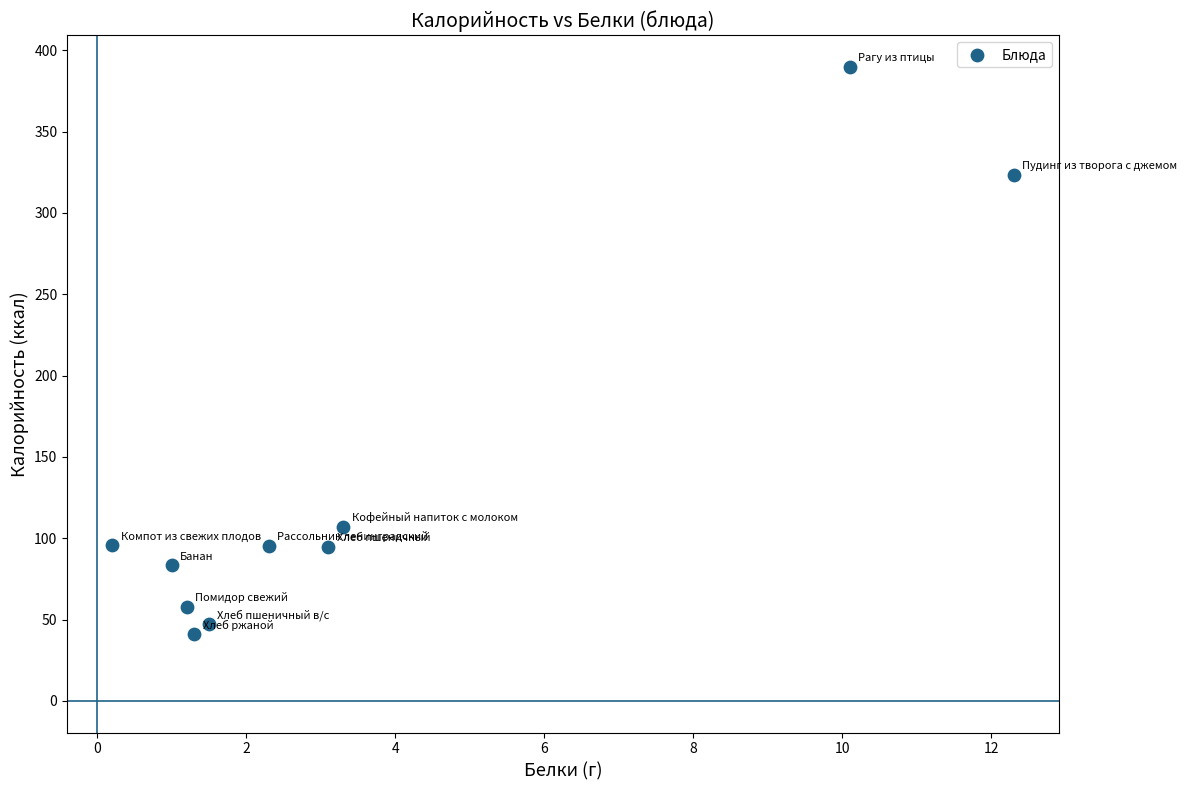

What is the range of Y values (max minus min)?

349.1